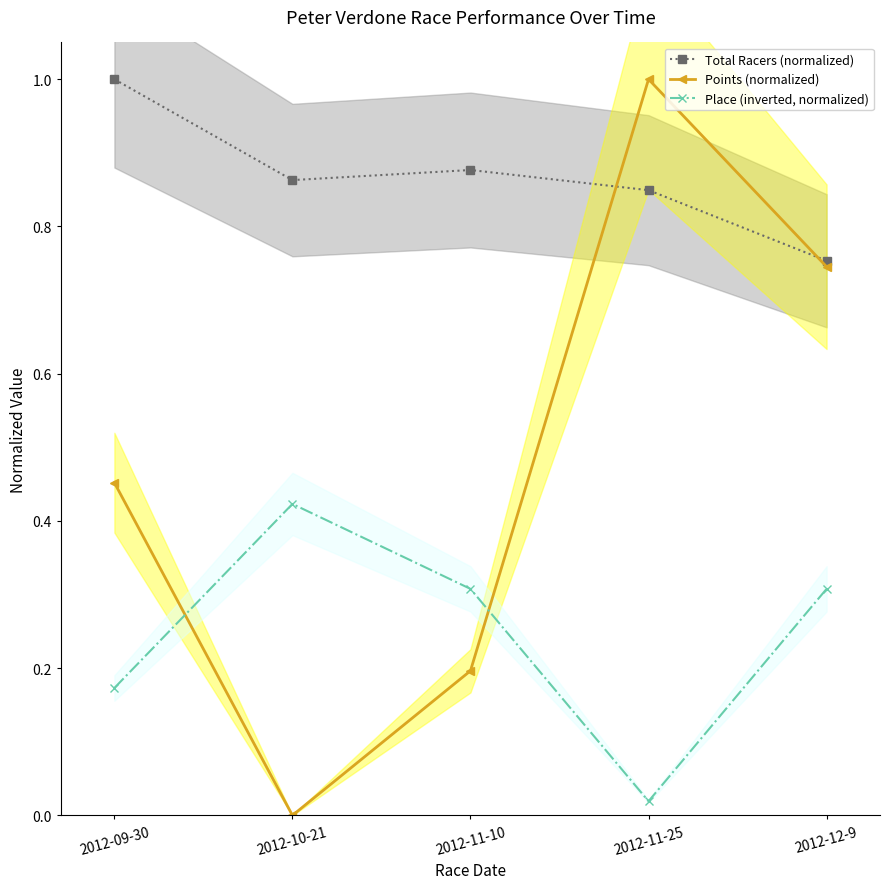

The Points (normalized) series shows 0.6 at 2012-11-25. True or false?

False